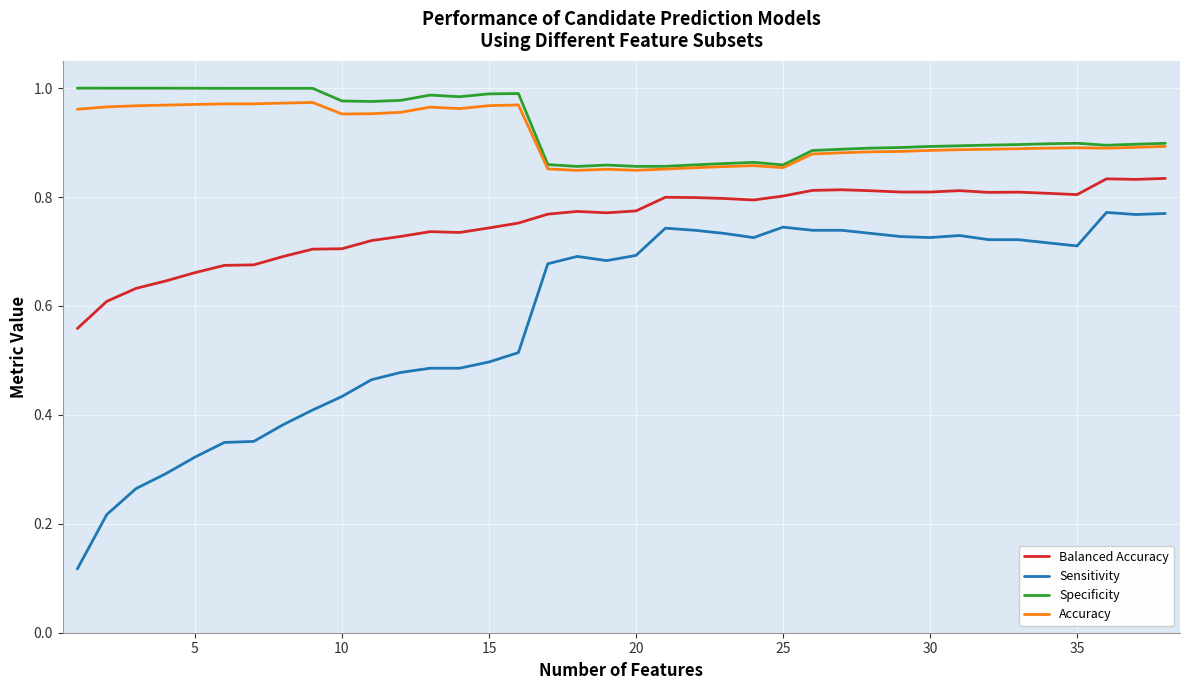

True or false: Accuracy and Balanced Accuracy intersect in this chart.

False